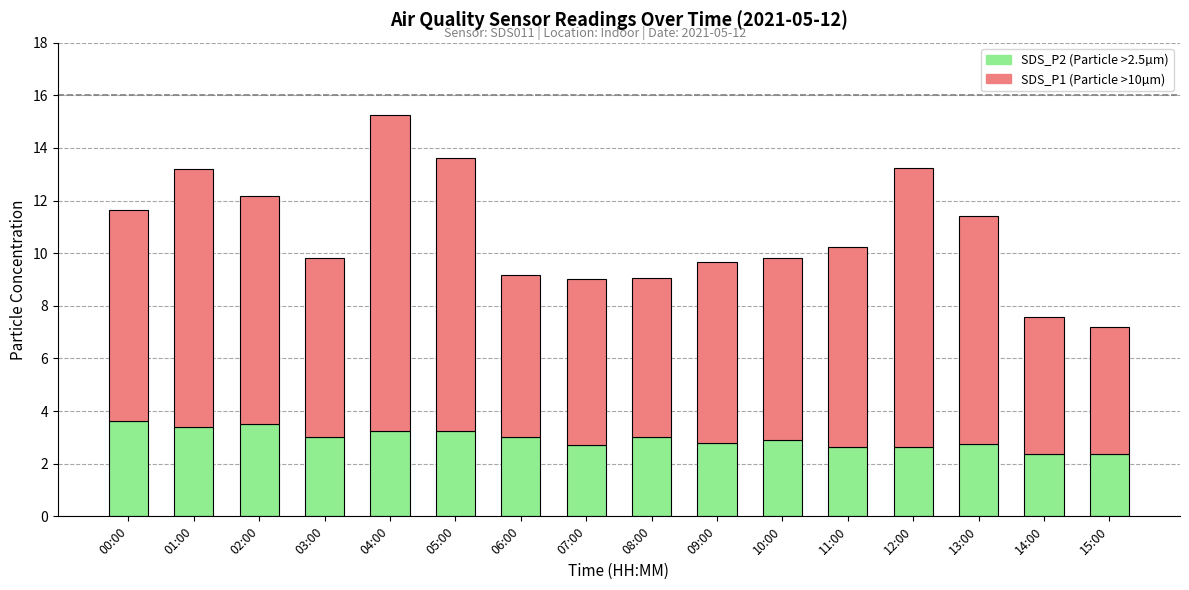

At which category is the sum across all series the highest?

04:00